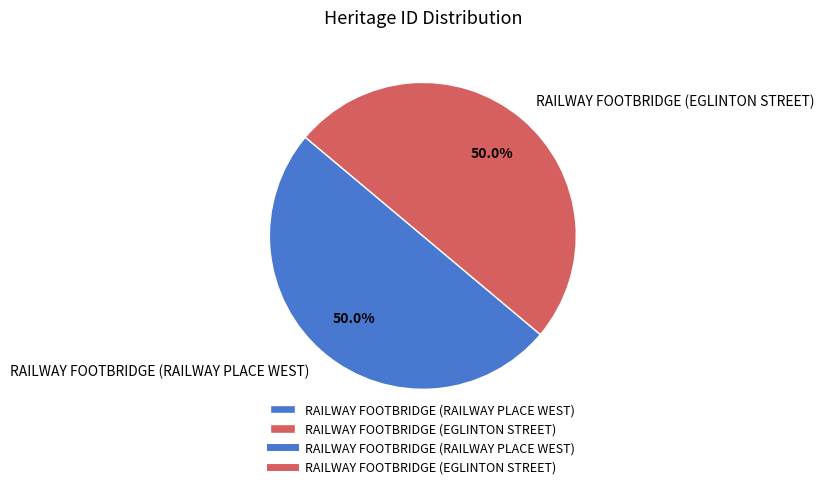

Is the sum of RAILWAY FOOTBRIDGE (RAILWAY PLACE WEST) and RAILWAY FOOTBRIDGE (EGLINTON STREET) greater than half?

Yes